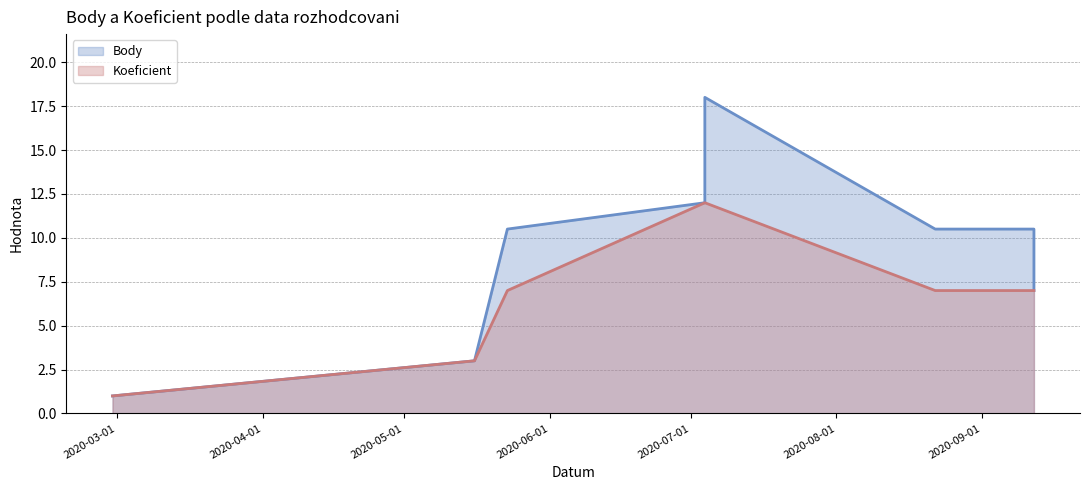

How many categories are shown in the chart?

9